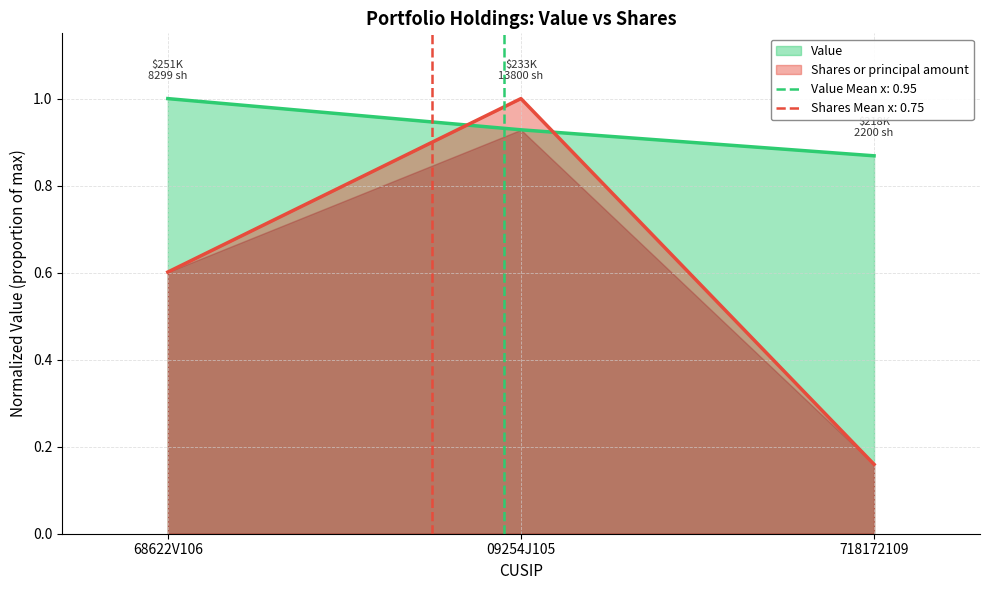

Between 718172109 and 68622V106, which is larger?

68622V106